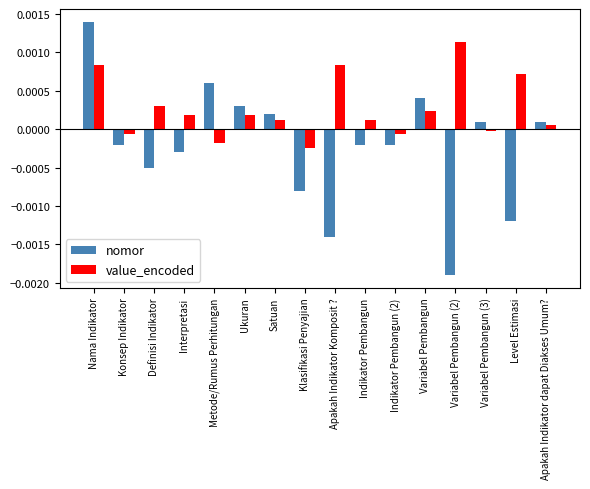

Is the value of nomor at Nama Indikator greater than the value of value_encoded at Metode/Rumus Perhitungan?

Yes